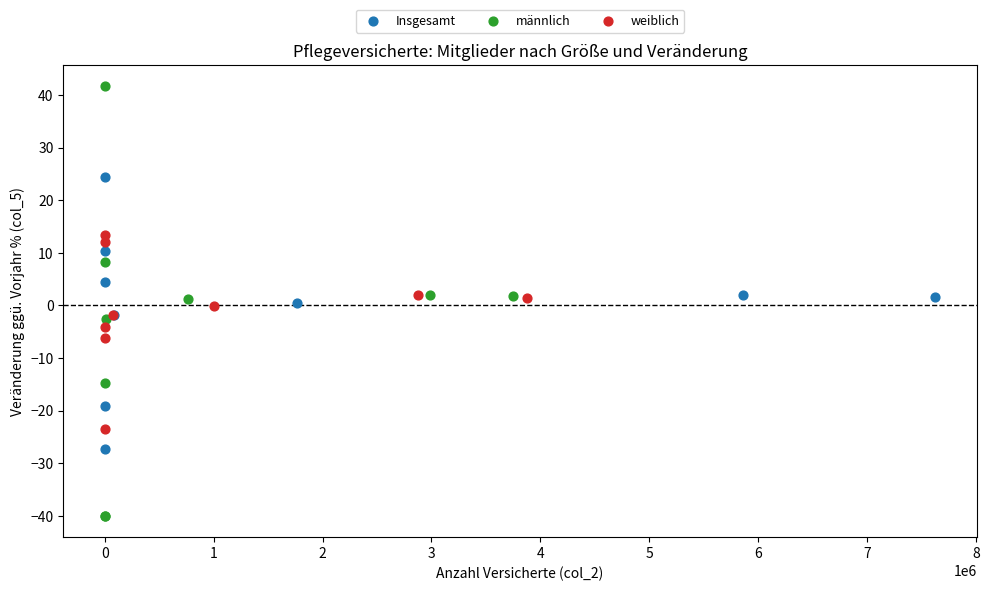

Which series contains the highest Y value?

männlich